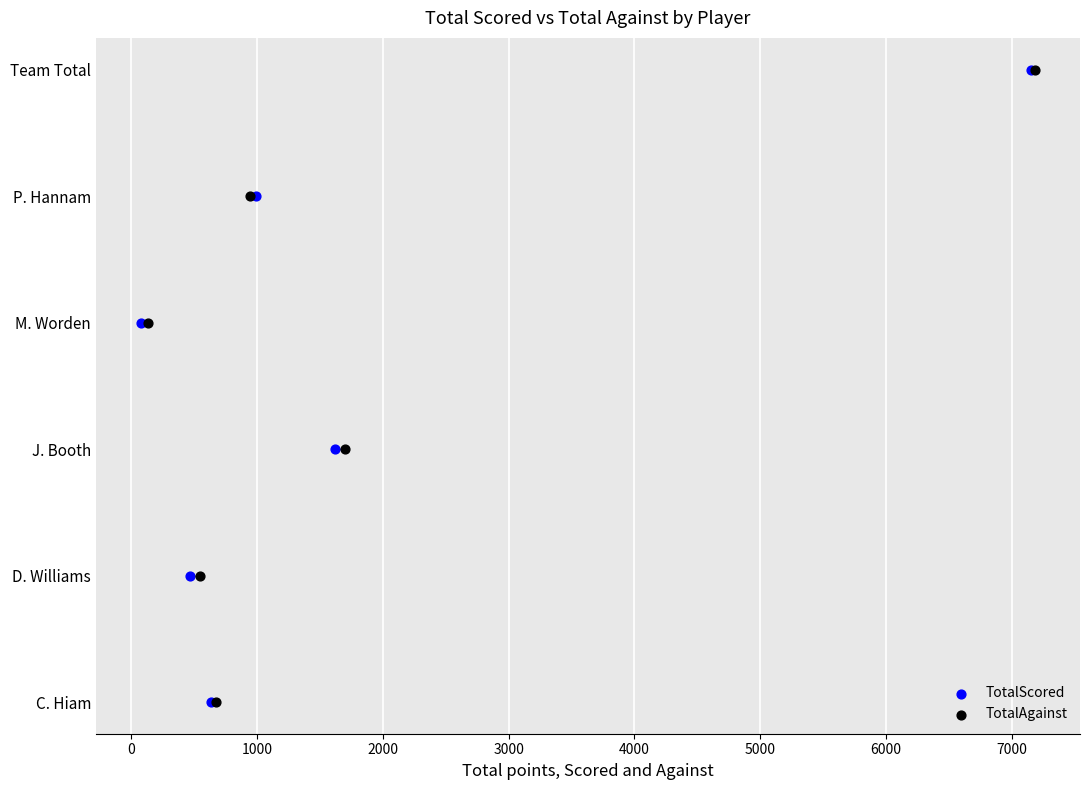

What are all the series names shown in the legend?

TotalScored, TotalAgainst